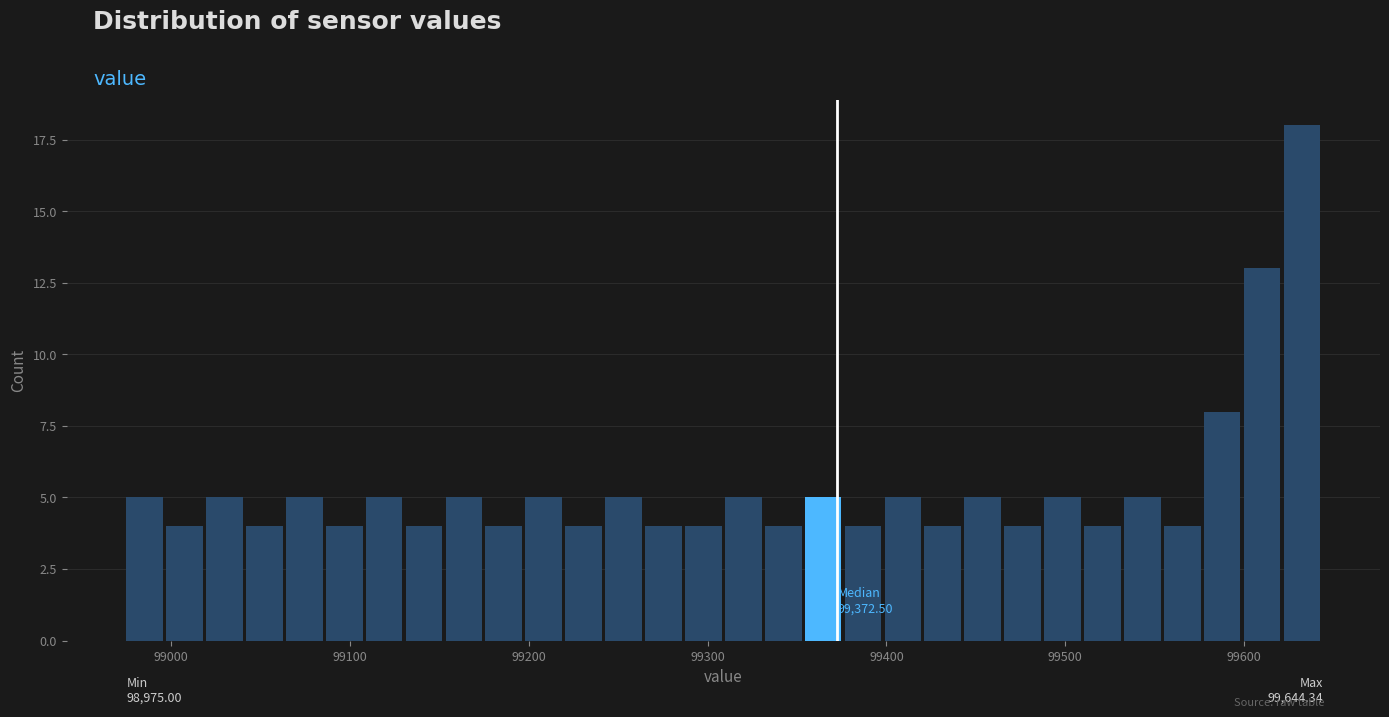

Read against the x-axis, roughly where is the centre of the tallest bar?

99630